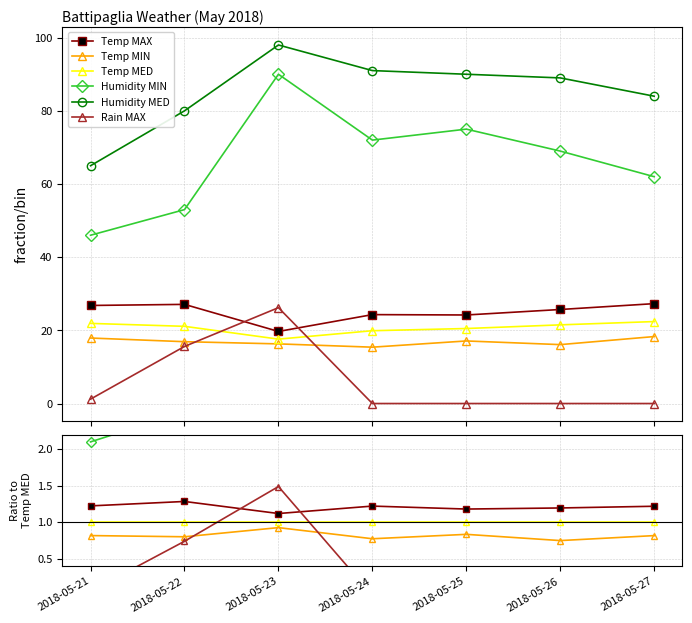

How many series are shown in this chart?

6